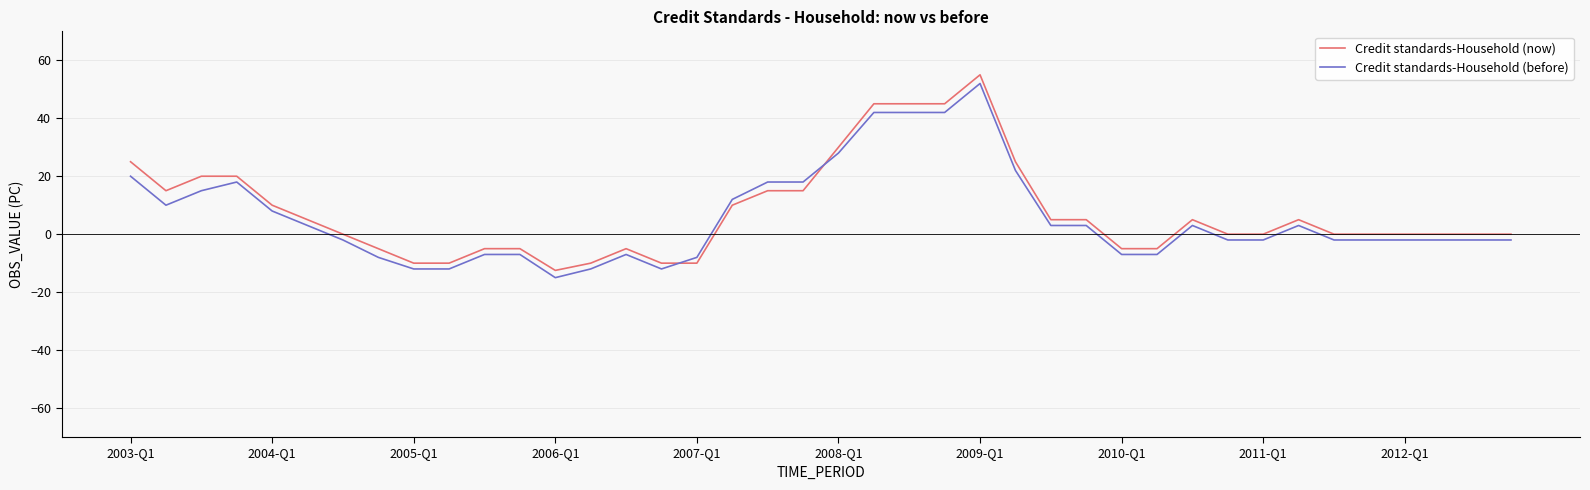

True or false: Credit standards-Household (now) and Credit standards-Household (before) cross at least once.

True